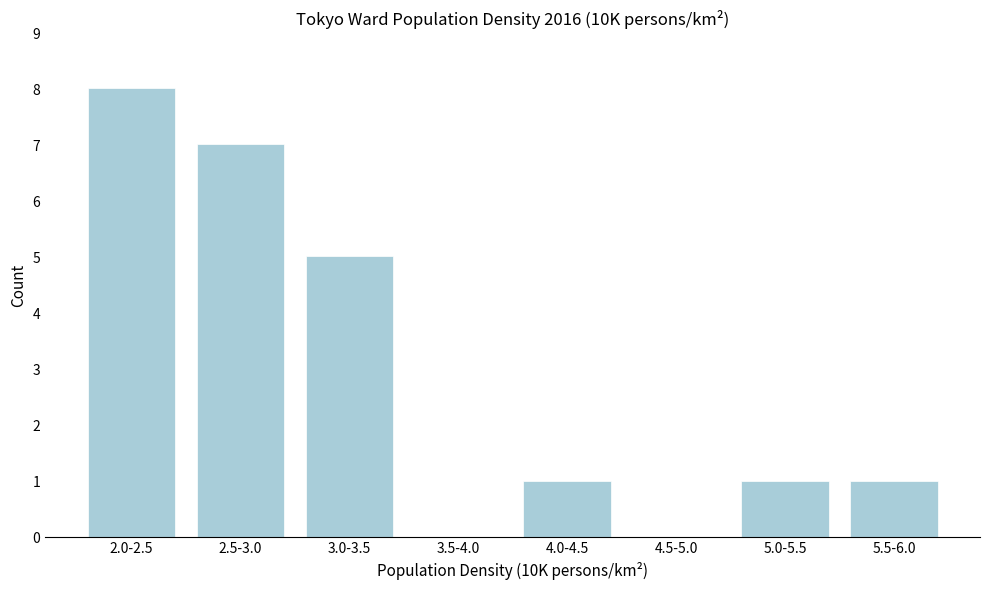

Reading left to right, what are all the values shown in this chart?

2.0-2.5=8	2.5-3.0=7	3.0-3.5=5	3.5-4.0=0	4.0-4.5=1	4.5-5.0=0	5.0-5.5=1	5.5-6.0=1